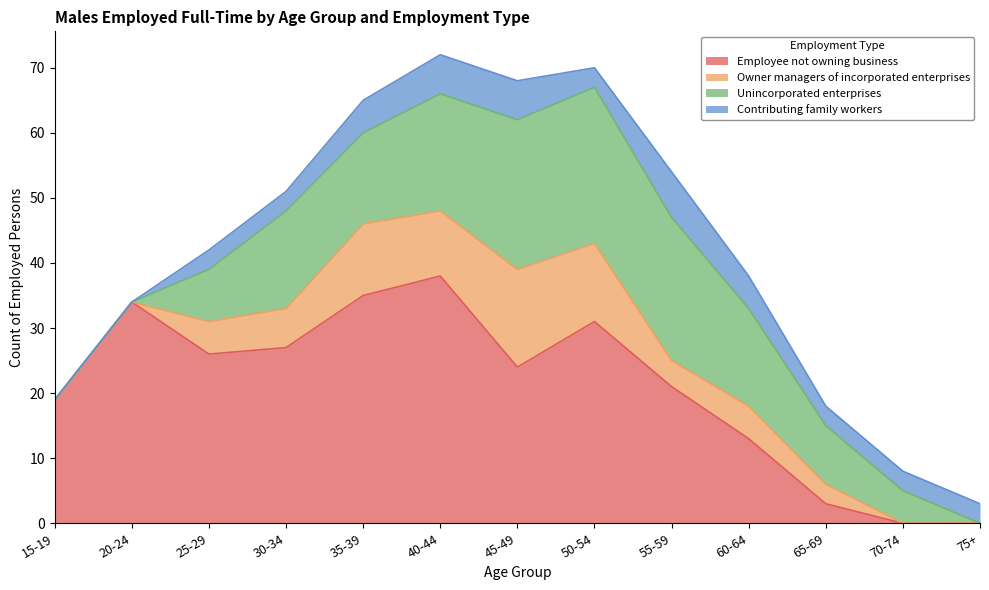

Which category has the lowest value across all series?

70-74